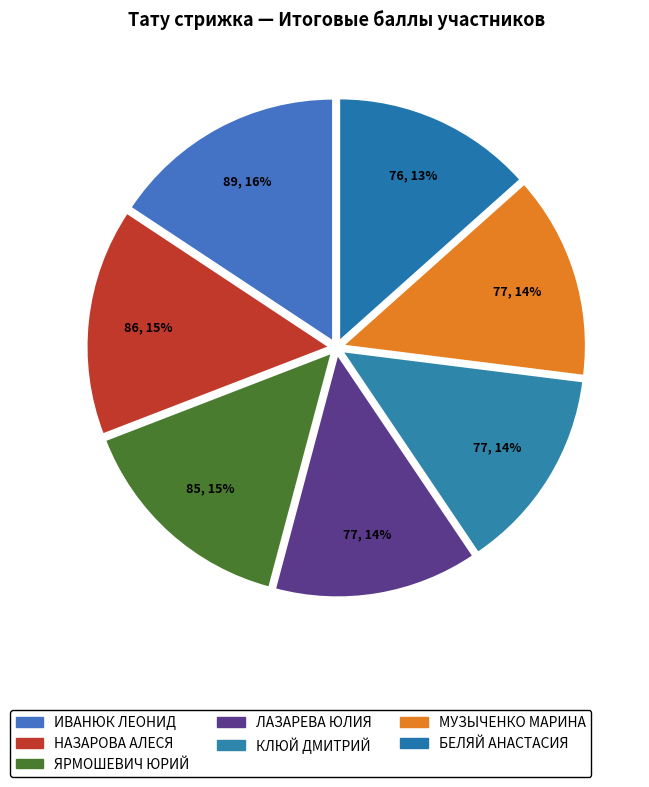

Does НАЗАРОВА АЛЕСЯ account for over 50% of the chart?

No